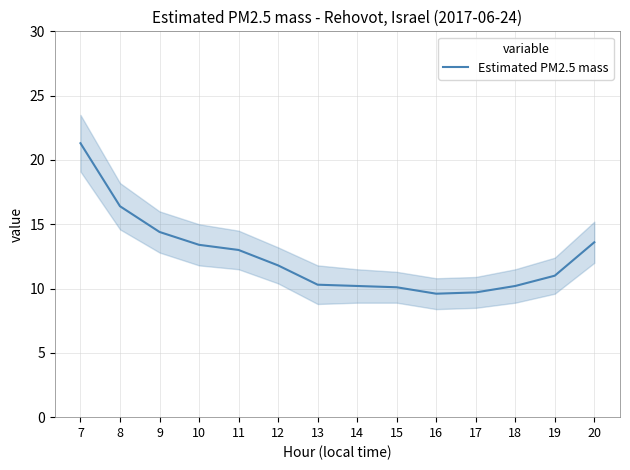

Which has a higher value, 20 or 16?

20